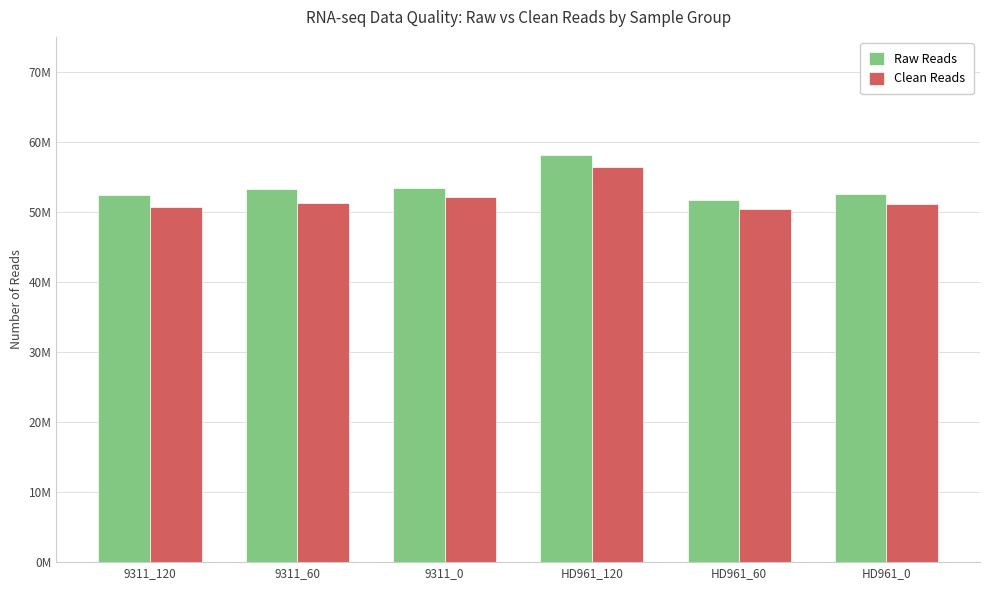

What is the sum of all Raw Reads values?

321493458.0